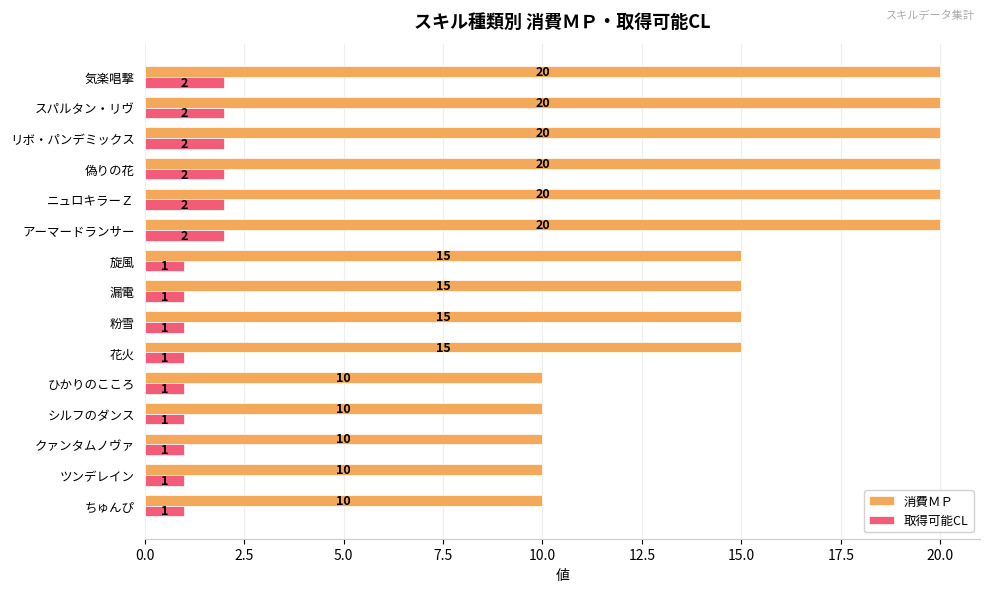

How many 消費ＭＰ values are between 10 and 20?

15